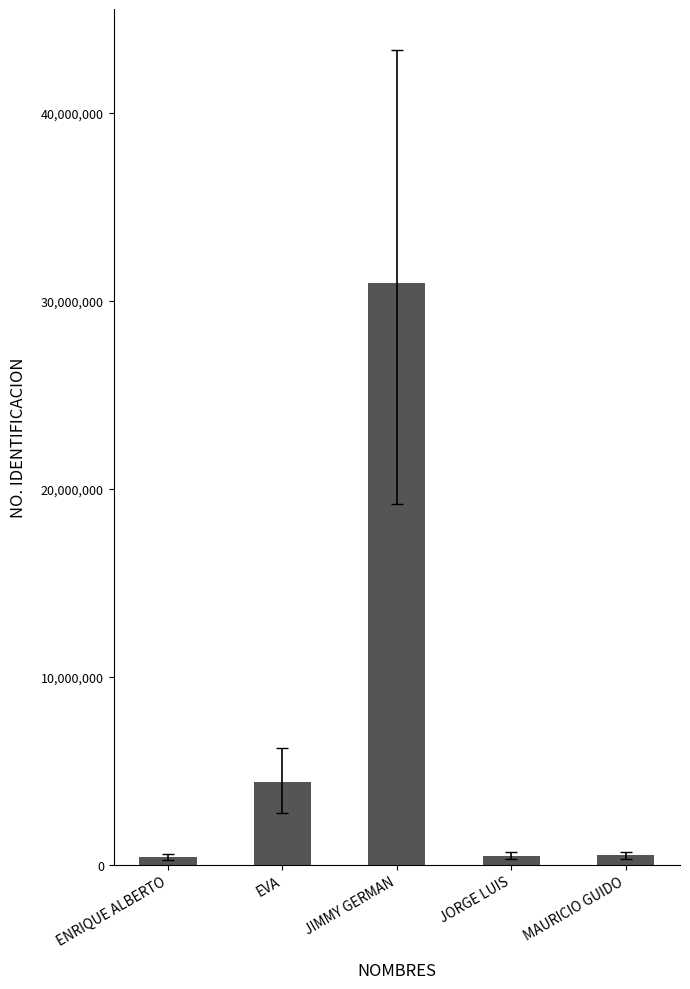

Is it true that the value at JIMMY GERMAN is 30962384?

True